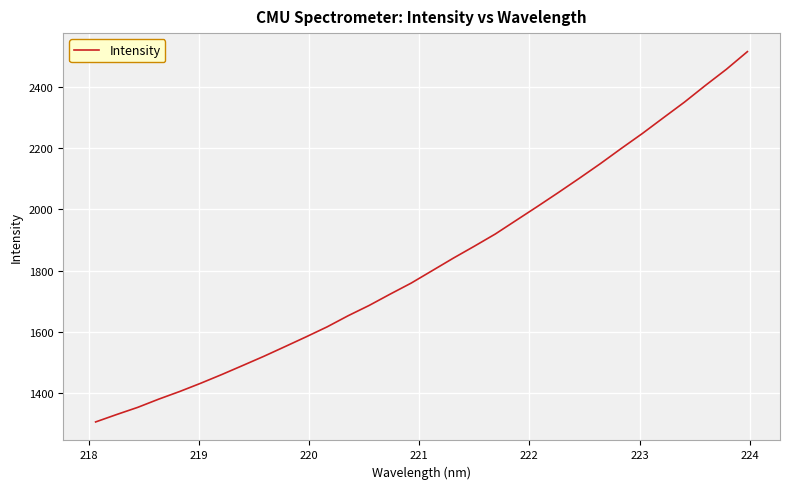

True or false: there are more than 1 points higher than both neighbors.

False